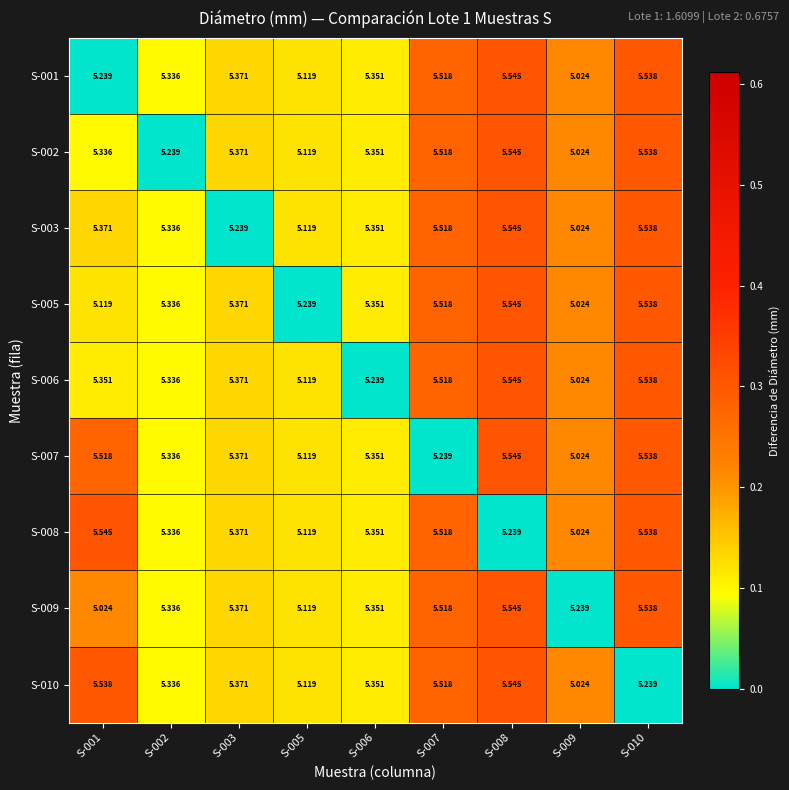

Is the value of S-003 at S-009 greater than the value of S-009 at S-005?

No